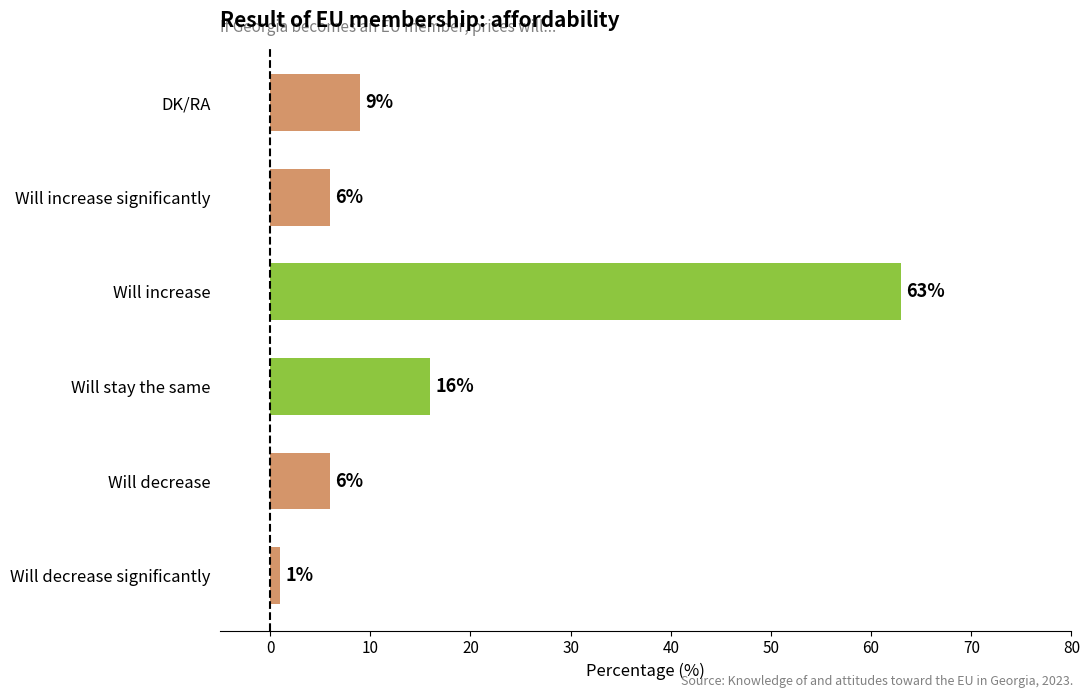

How many data points does each series have?

6